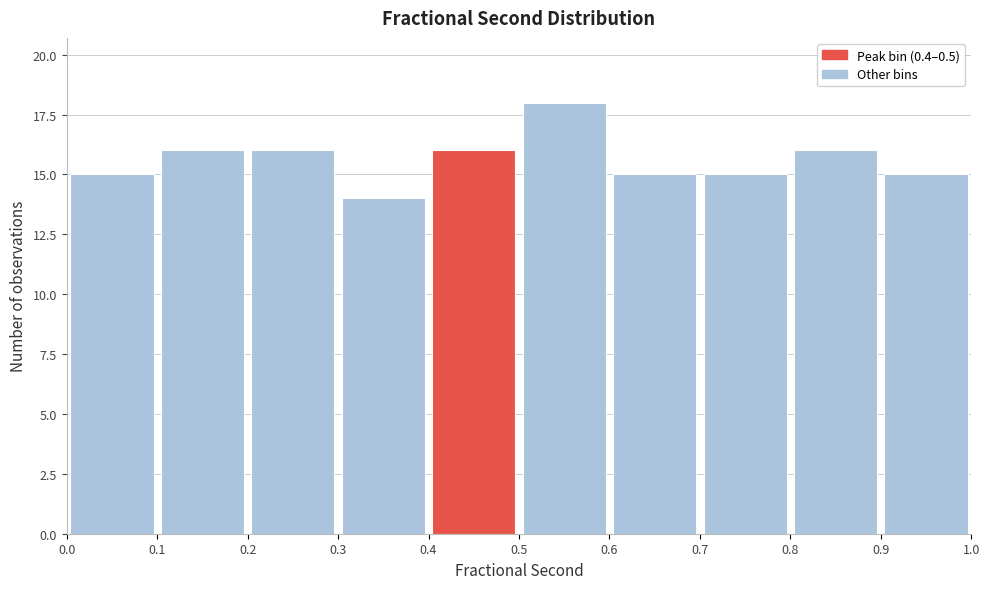

Reading left to right, transcribe this chart: for each bar, give the range it covers on the x-axis and its height. The values are not printed on the chart, so give them approximately, as read against the axis.

0.0 to 0.1: 15
0.1 to 0.2: 16
0.2 to 0.3: 16
0.3 to 0.4: 14
0.4 to 0.5: 16
0.5 to 0.6: 18
0.6 to 0.7: 15
0.7 to 0.8: 15
0.8 to 0.9: 16
0.9 to 1.0: 15